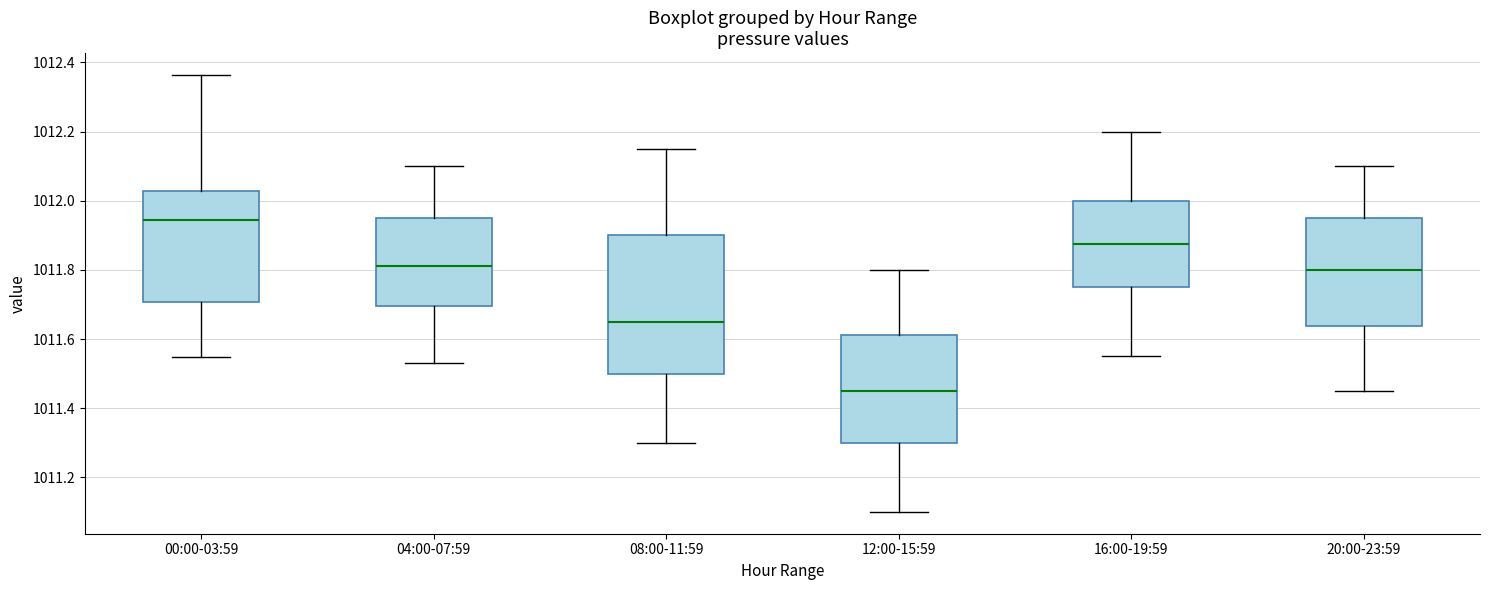

Which box is the tallest, from its lower edge to its upper edge?

08:00-11:59